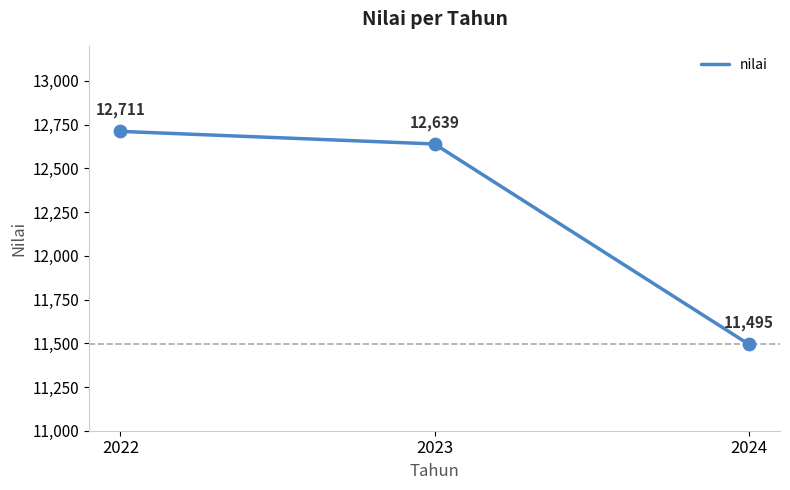

Which has a higher value, 2024 or 2023?

2023